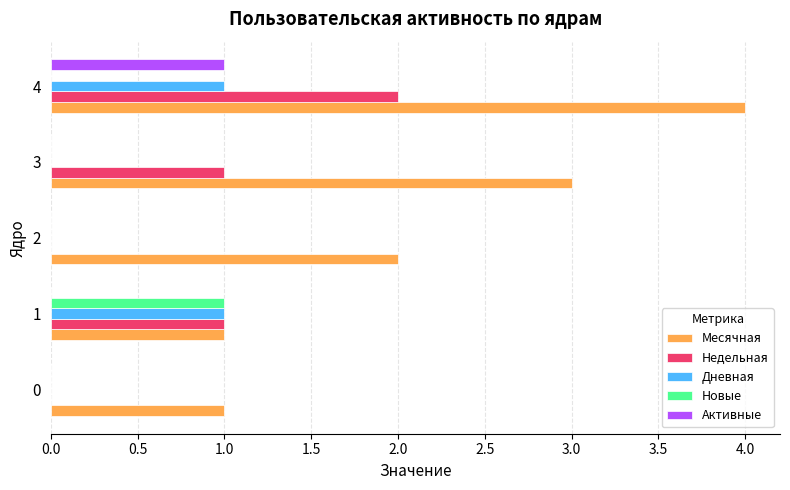

At which category is the sum across all series the highest?

4